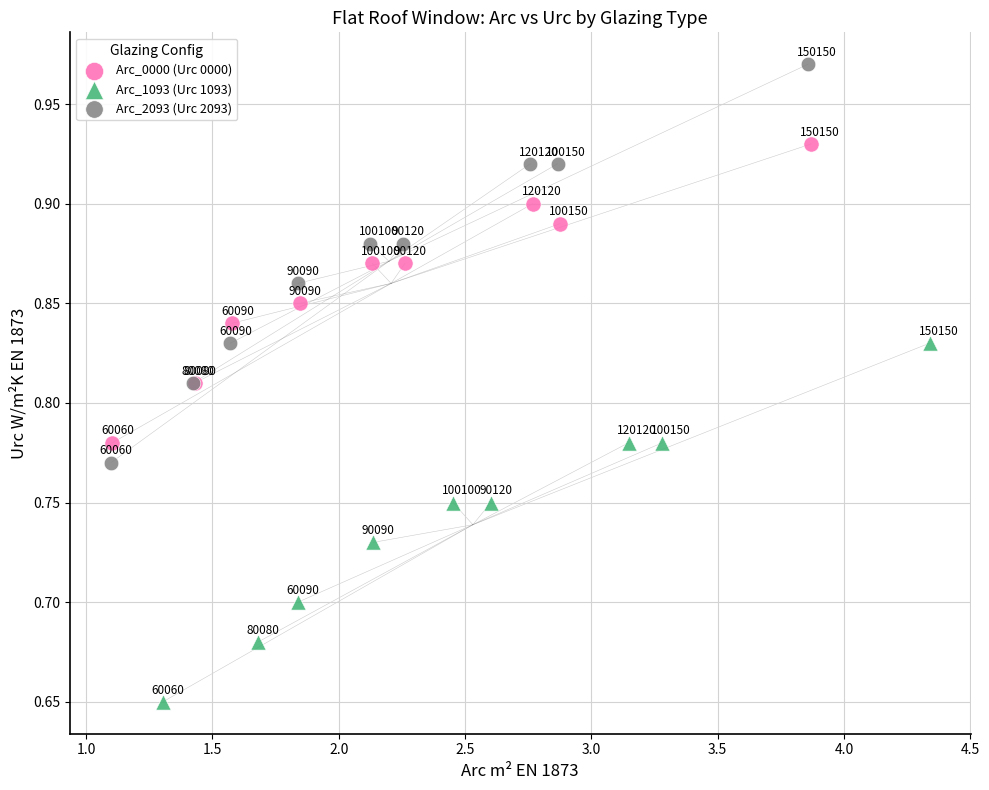

Which series reaches the minimum Y coordinate?

Arc_1093 (Urc 1093)